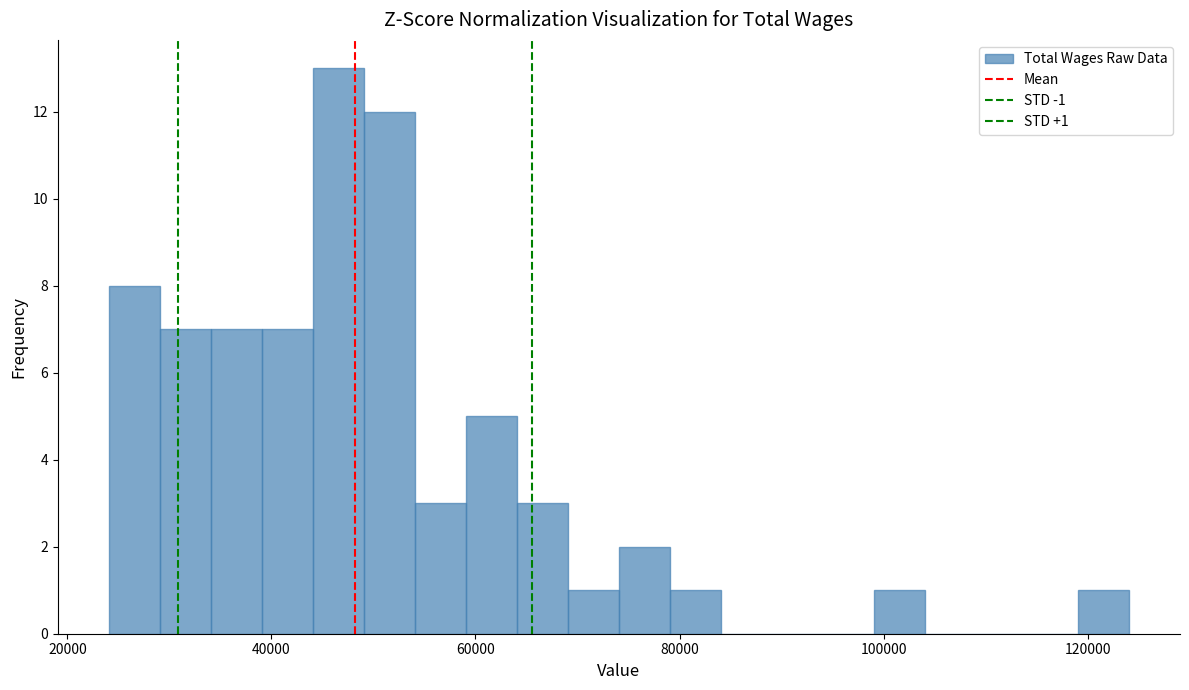

Around what value on the x-axis is the tallest bar? Give the approximate position of its centre, as read against the axis.

46000